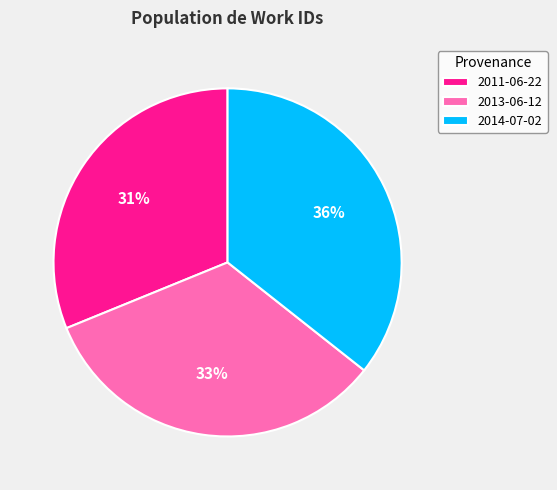

Rank the categories by value from lowest to highest.

2011-06-22, 2013-06-12, 2014-07-02